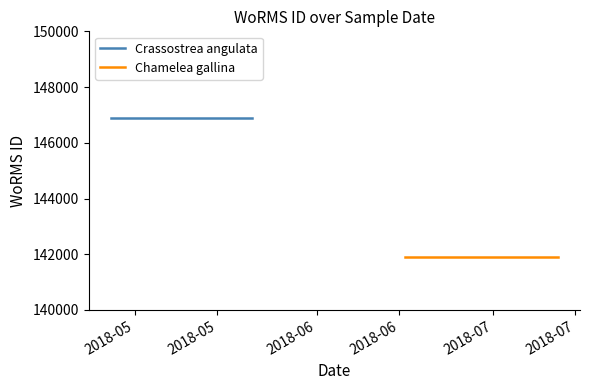

What is the sum of the Crassostrea angulata values at 2018-05 and 2018-05?

293800